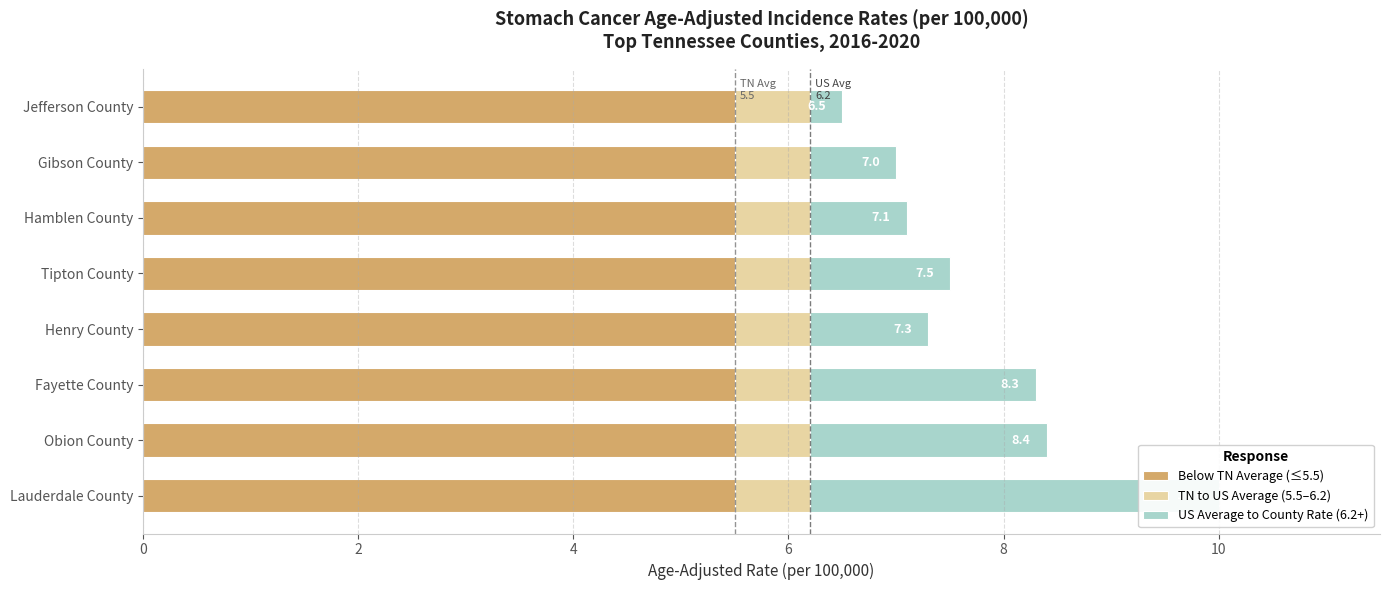

Reading left to right, list all the values displayed in this chart.

Below TN Average (≤5.5): 0.6	0.6	0.6	0.6	0.6	0.6	0.6	0.6
TN to US Average (5.5–6.2): 0.6	0.6	0.6	0.6	0.6	0.6	0.6	0.6
US Average to County Rate (6.2+): 3.8	2.2	2.1	1.1	1.3	0.9	0.8	0.3